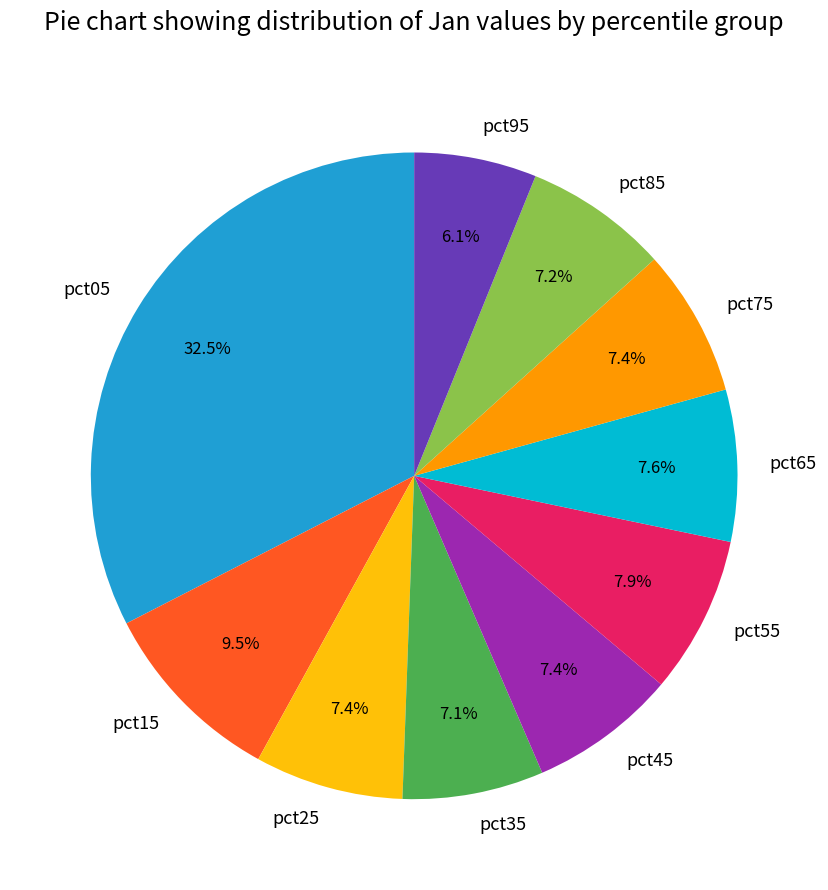

Is the sum of pct75 and pct85 greater than half?

No